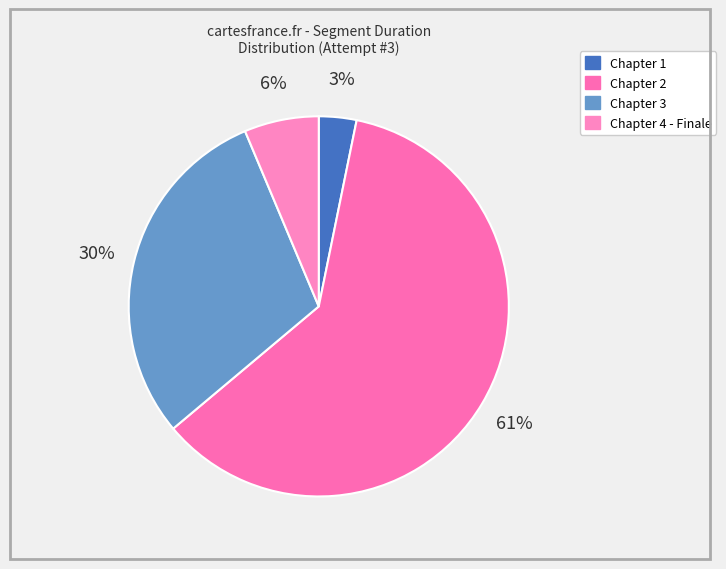

True or false: Chapter 1 accounts for 3% of the total.

True